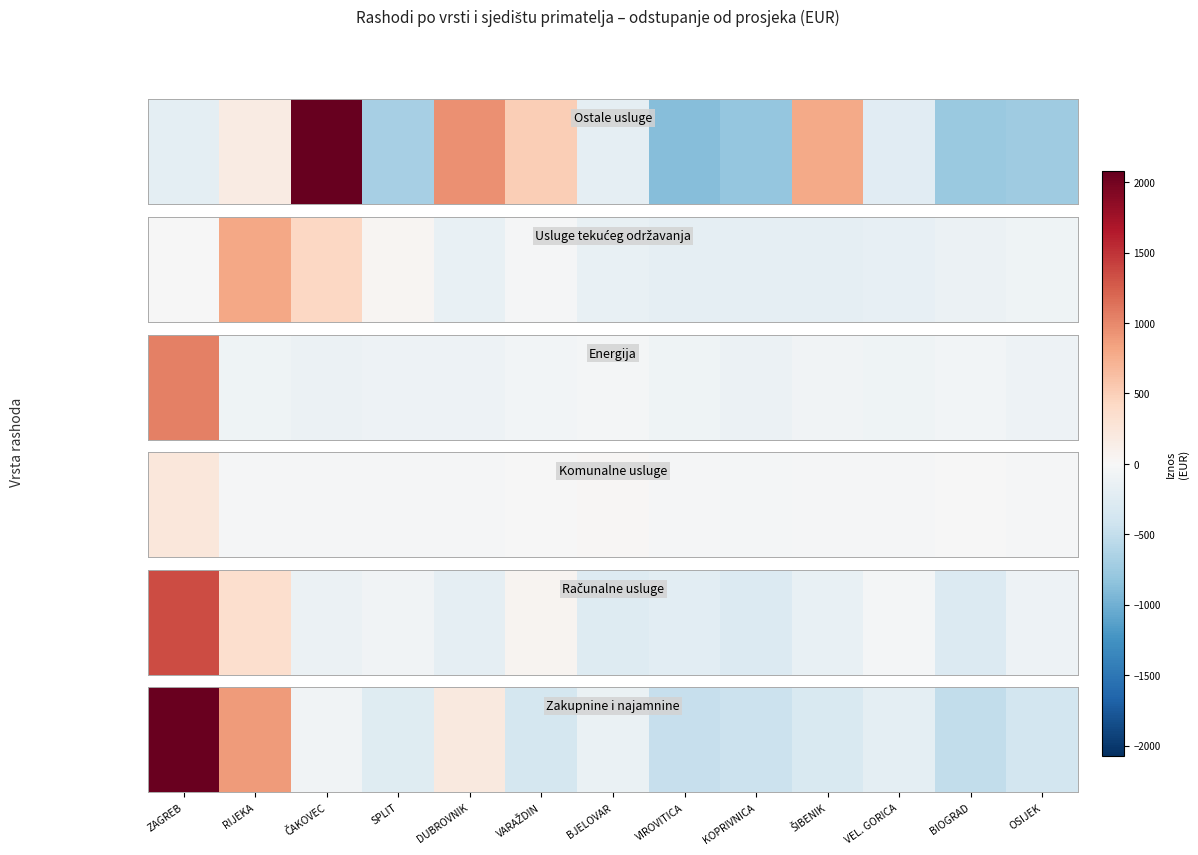

List the labels in order of value, largest first.

ZAGREB, RIJEKA, DUBROVNIK, ČAKOVEC, BJELOVAR, VEL. GORICA, SPLIT, ŠIBENIK, VARAŽDIN, OSIJEK, KOPRIVNICA, VIROVITICA, BIOGRAD